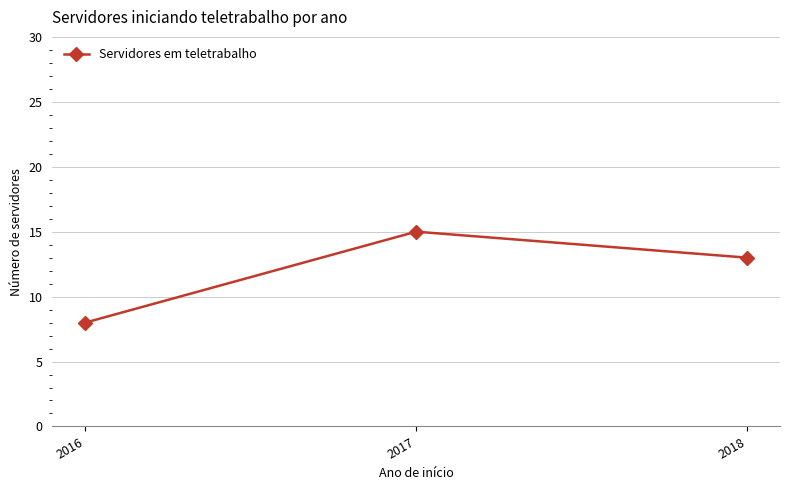

Which label corresponds to the largest value in the chart?

2017